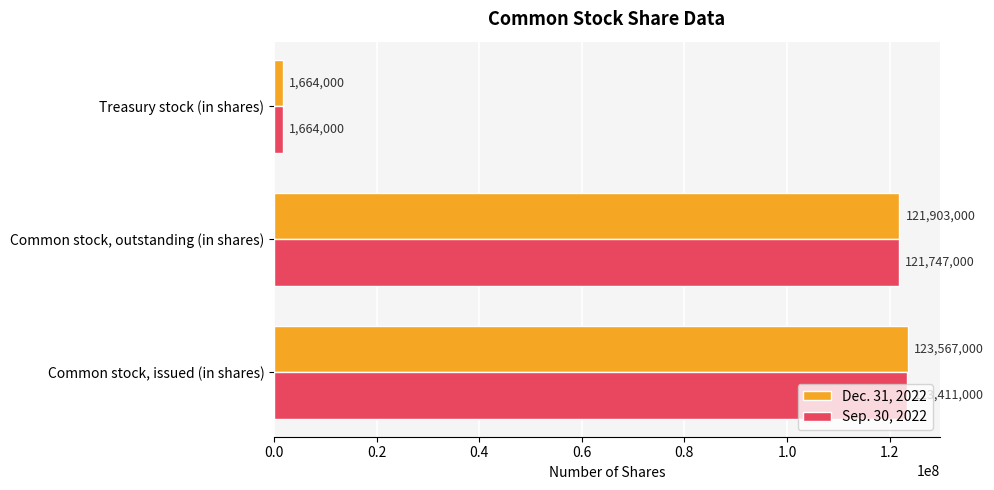

What is the highest value of the Dec. 31, 2022 series?

123567000